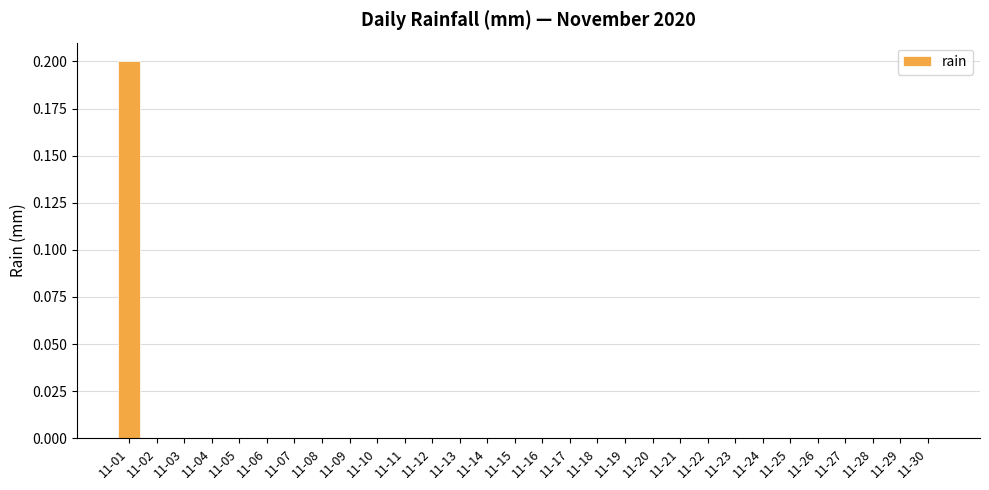

At which category does the chart reach its peak across all series?

11-01